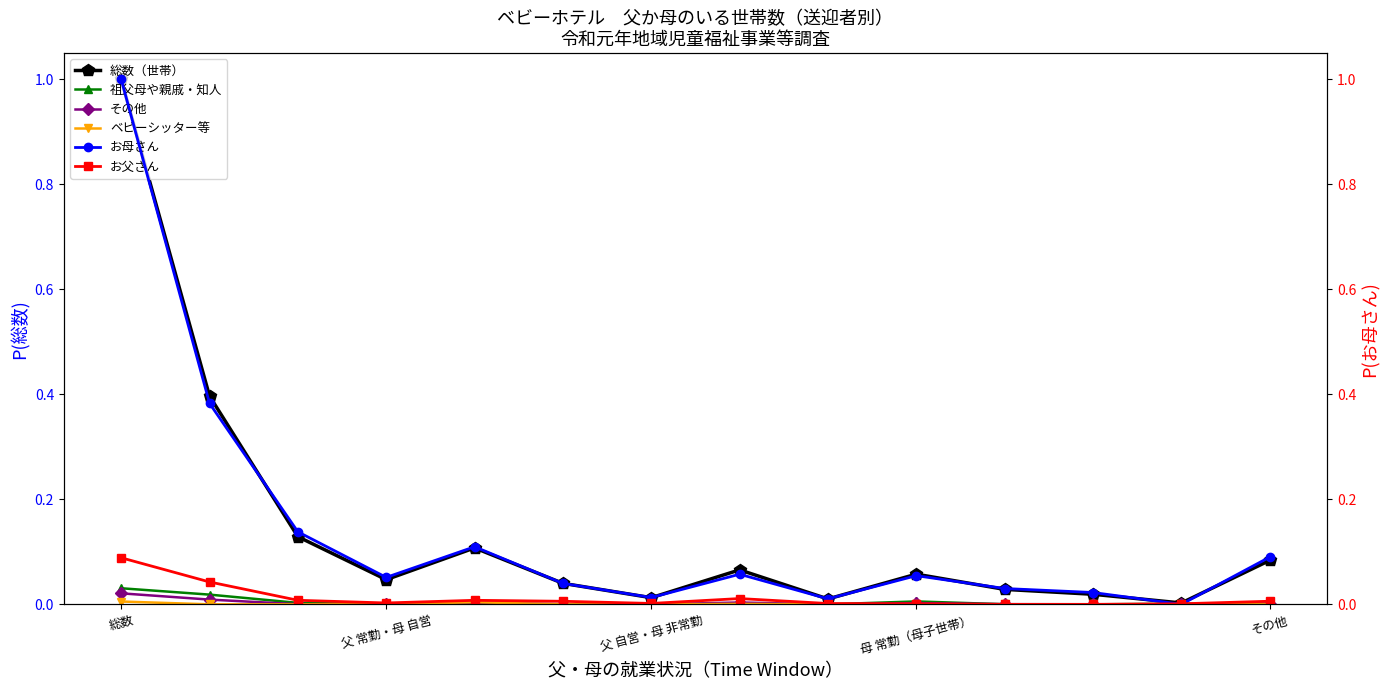

How many times do その他 and ベビーシッター等 cross each other?

4